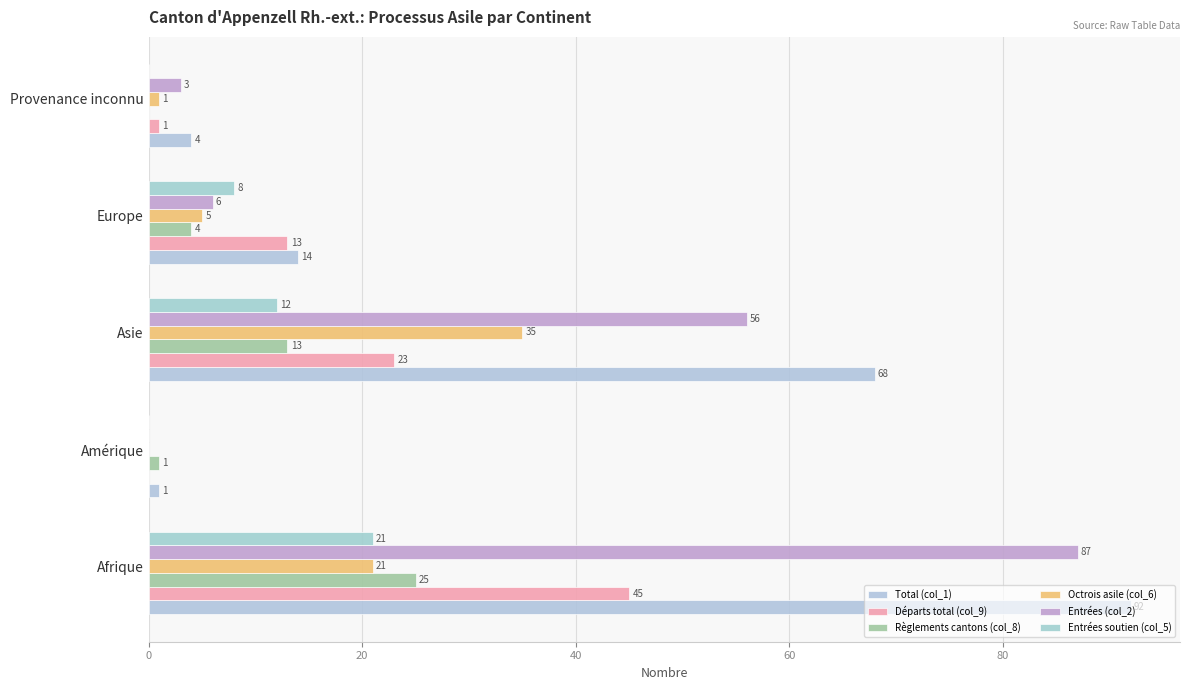

How many values in Entrées soutien (col_5) are above zero?

3